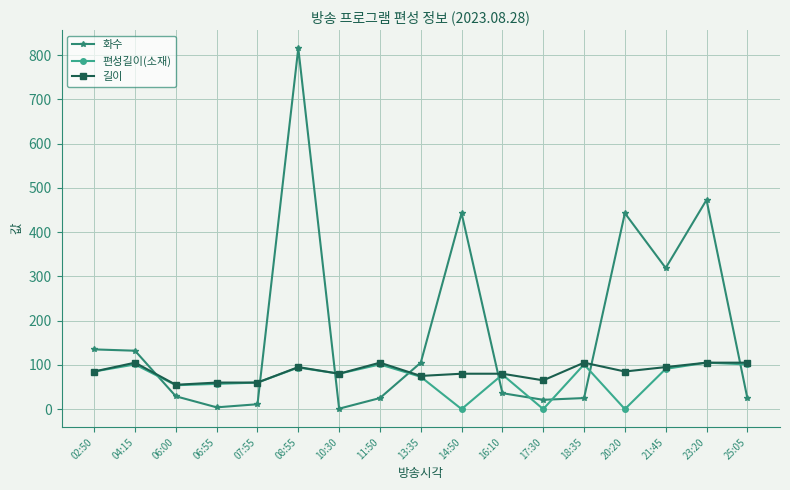

What is the sum of all 화수 values?

3043